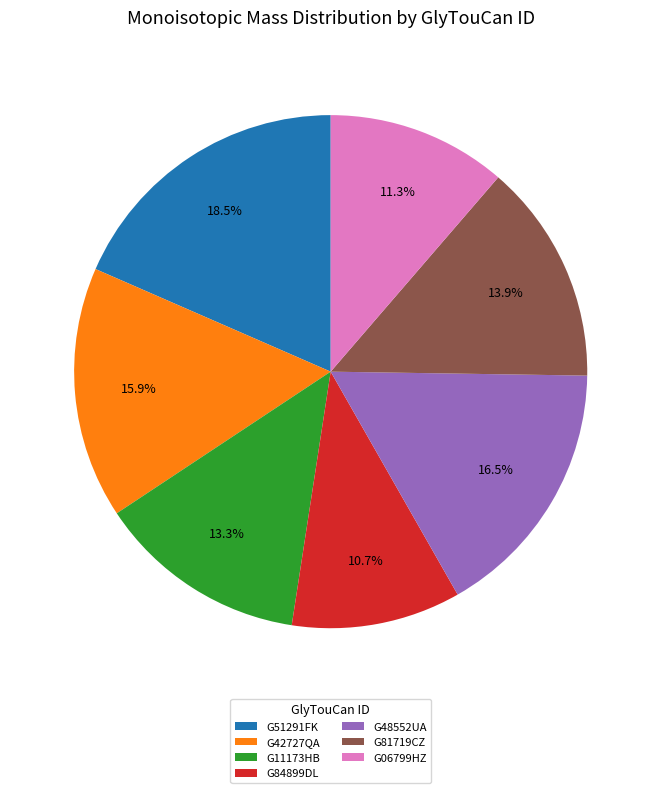

How many segments does this pie chart have?

7